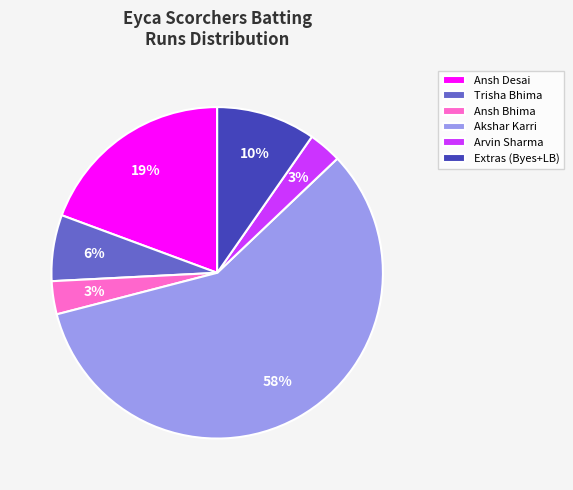

Is the sum of Akshar Karri and Ansh Bhima greater than half?

Yes